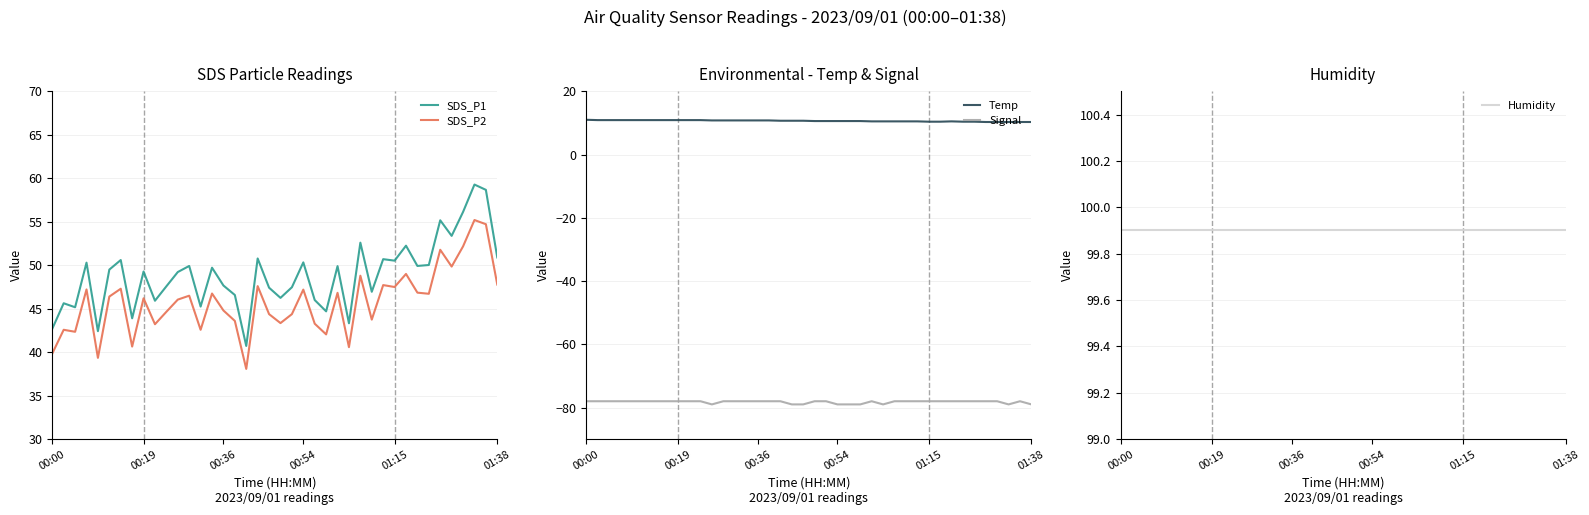

What value does the Signal series have at 00:54?

-79.0